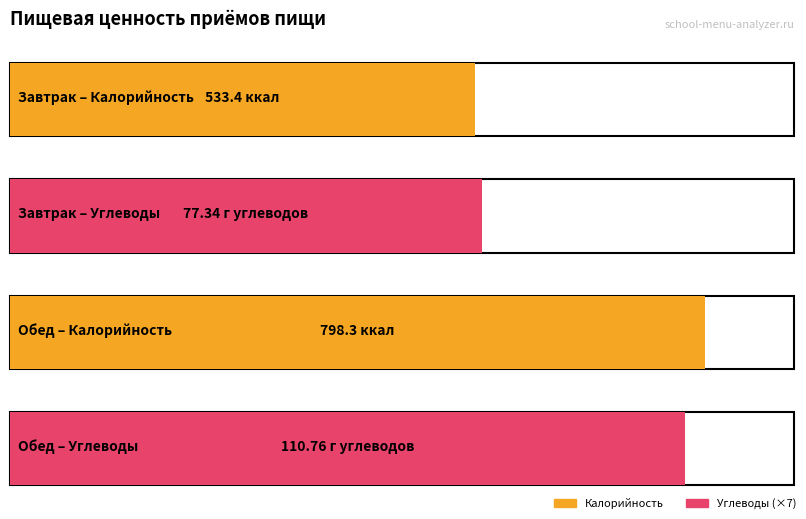

At how many categories does at least one series exceed 791?

1